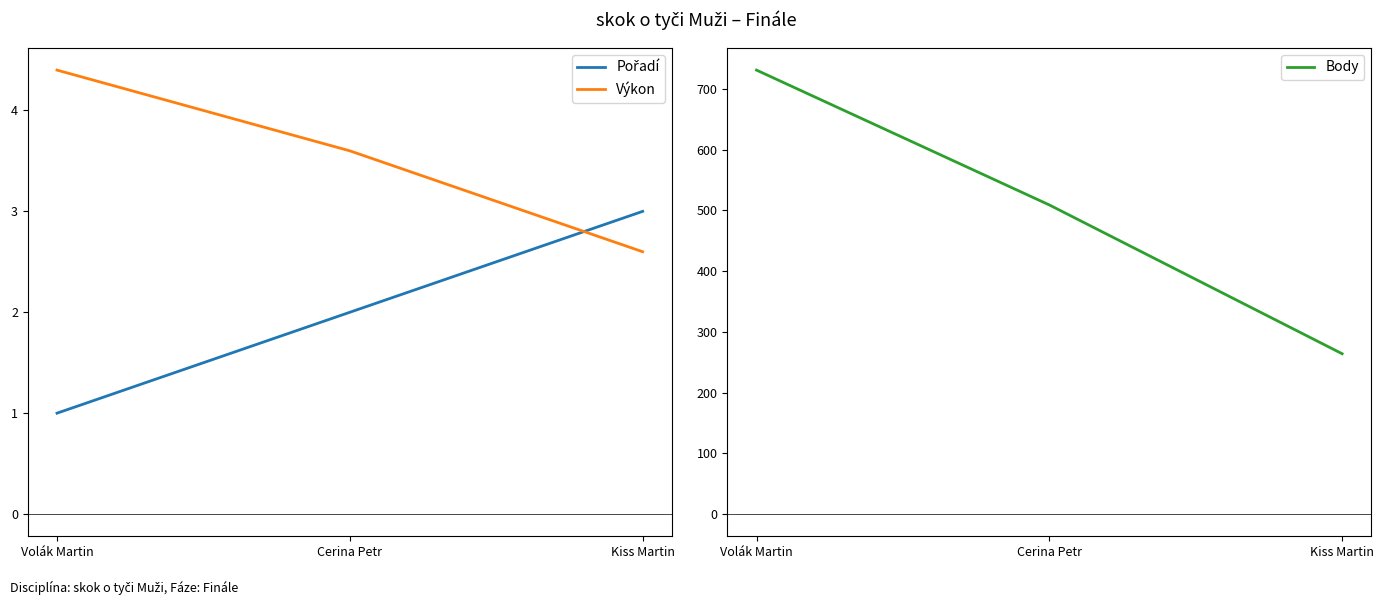

At how many categories does at least one series exceed 278?

2